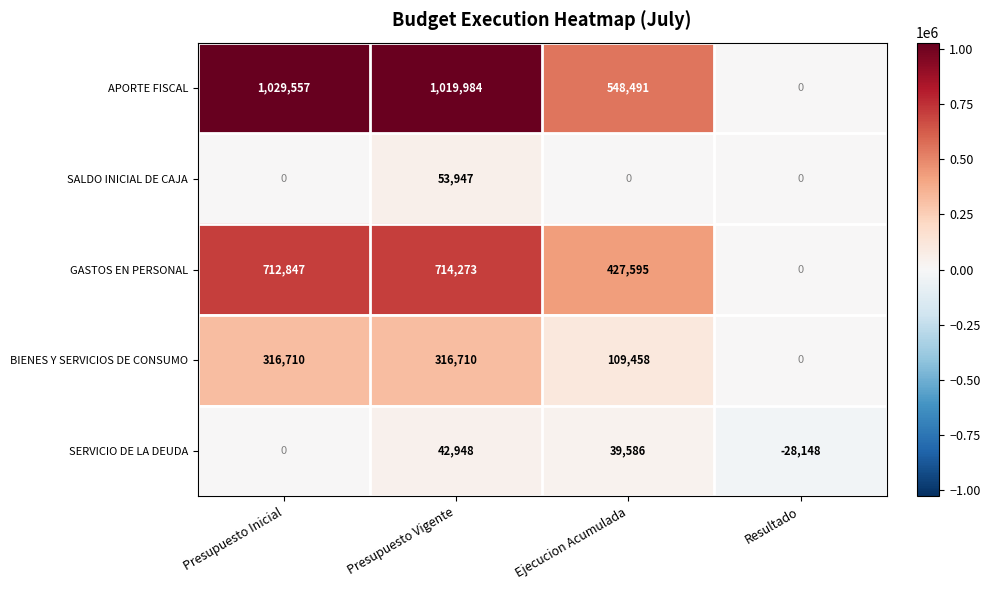

Reading left to right, extract all data points from this chart.

APORTE FISCAL: 1029557	1019984	548491	0
SALDO INICIAL DE CAJA: 0	53947	0	0
GASTOS EN PERSONAL: 712847	714273	427595	0
BIENES Y SERVICIOS DE CONSUMO: 316710	316710	109458	0
SERVICIO DE LA DEUDA: 0	42948	39586	-28148